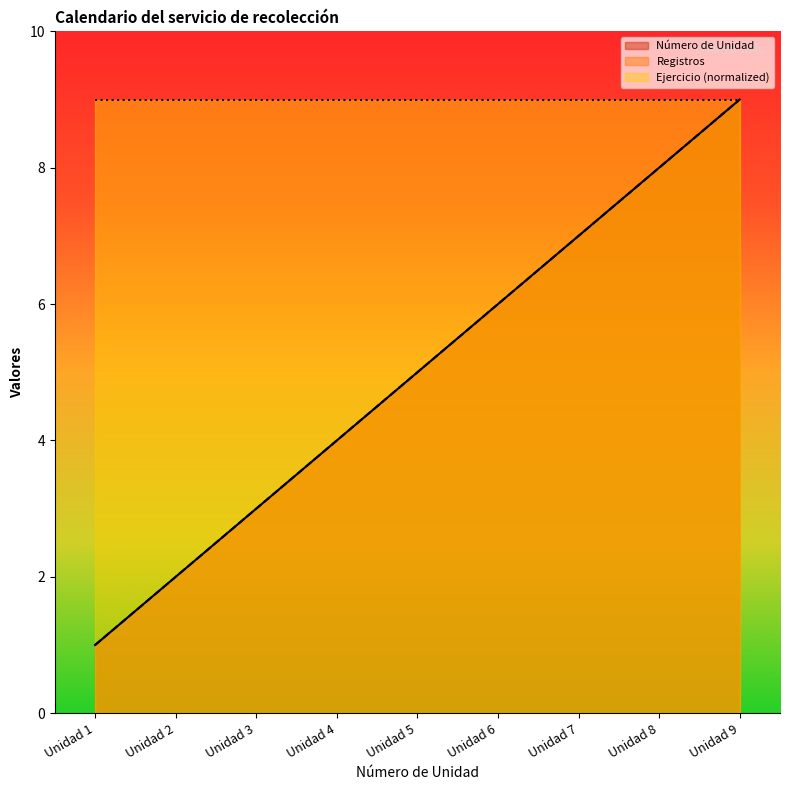

What is the average value of the Registros series?

5